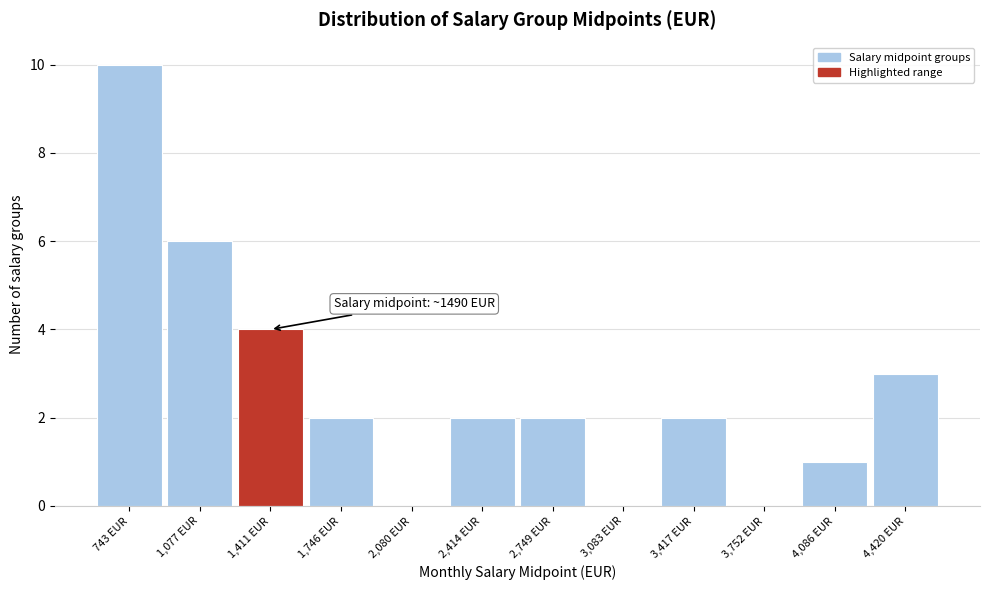

Over which range of the x-axis is the bar tallest?

600 to 900